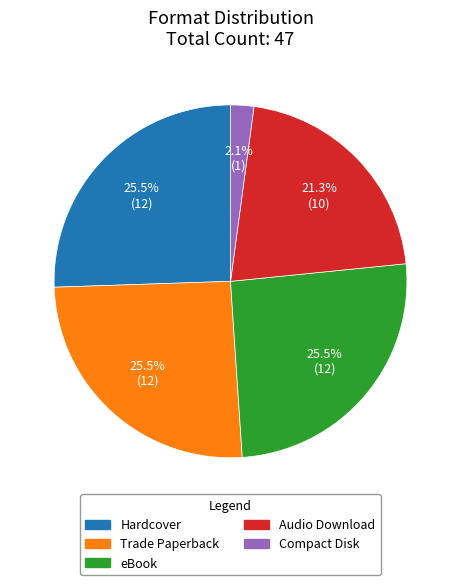

Does eBook represent more than half of the total?

No